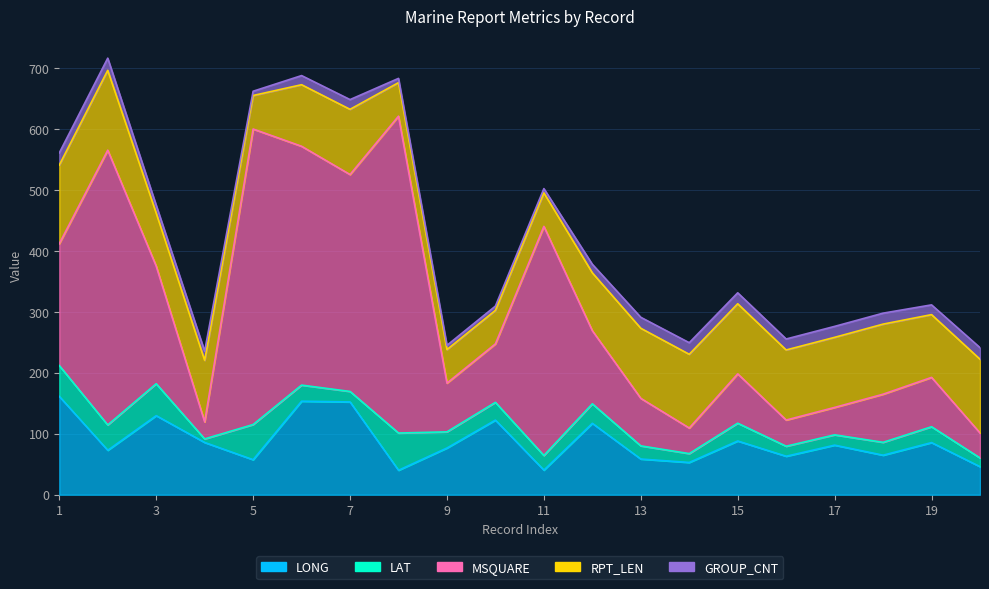

True or false: GROUP_CNT has more than 2 interior local peaks.

True